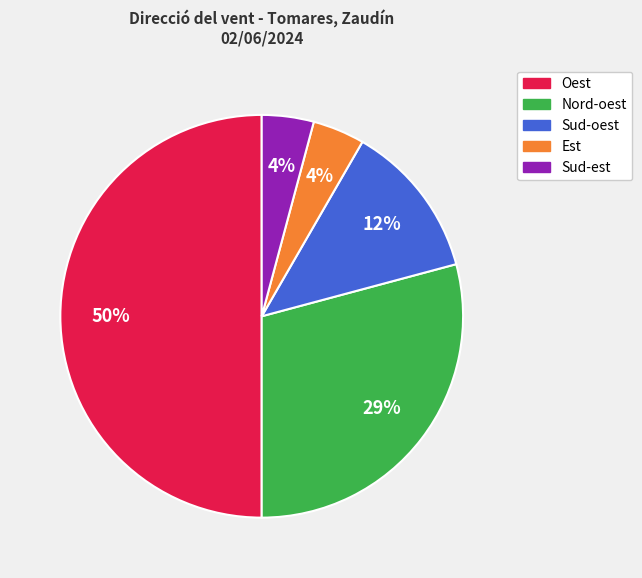

To the nearest percent, what is the difference between the largest and smallest slice percentages?

46%